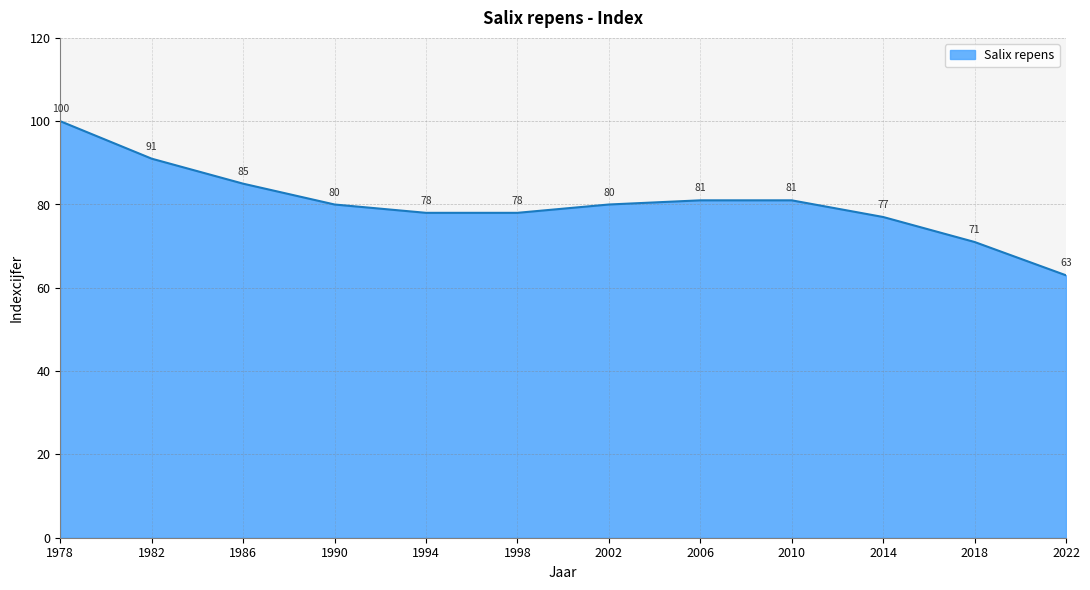

Which label corresponds to the largest value in the chart?

1978